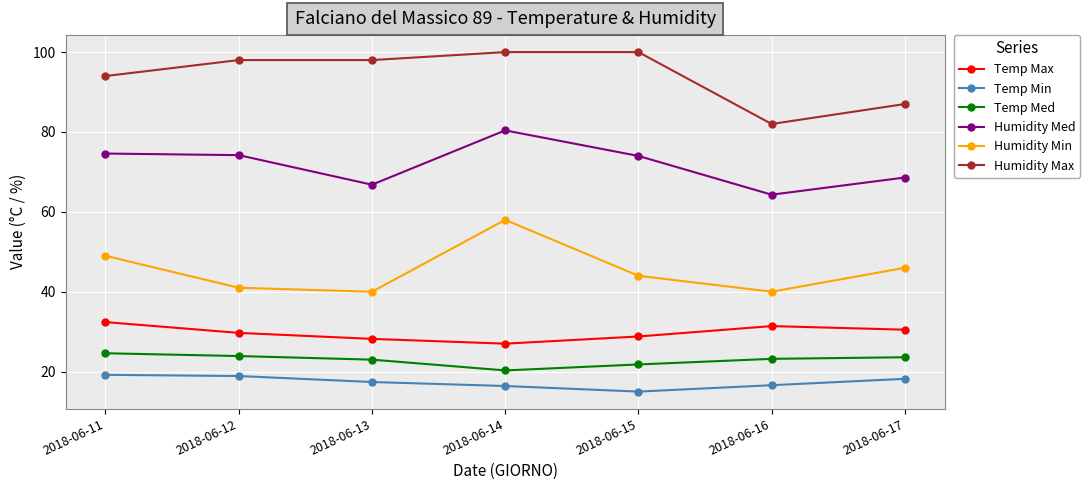

True or false: Temp Max and Humidity Med intersect in this chart.

False